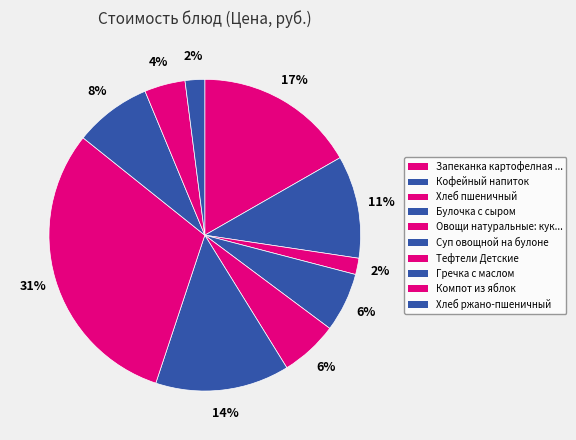

Is there a majority slice in this chart?

No